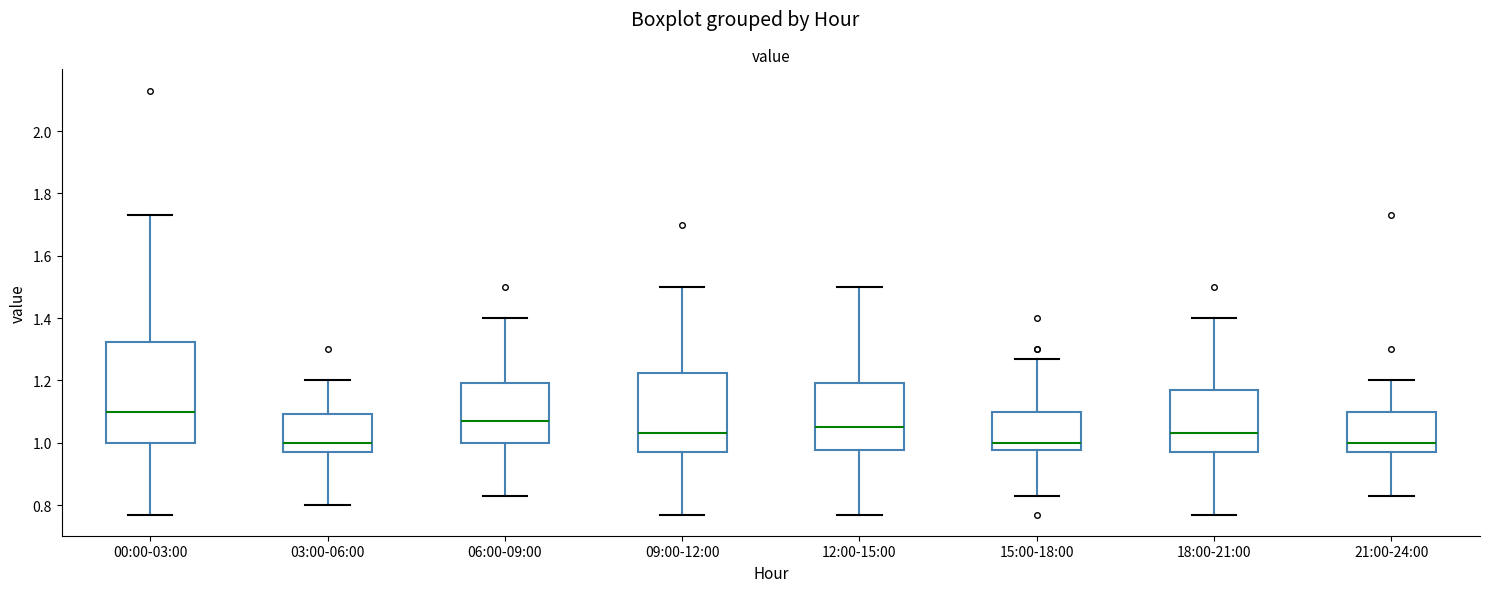

Reading left to right, transcribe this box plot: for each box, give where its median line is, the range the box spans, and where its two whiskers end, as read against the y-axis. The values are not printed on the chart, so give them approximately, as read against the axis.

00:00-03:00: median 1.10, box 1.00 to 1.32, whiskers 0.78 to 1.74
03:00-06:00: median 1.00, box 0.98 to 1.10, whiskers 0.80 to 1.20
06:00-09:00: median 1.08, box 1.00 to 1.20, whiskers 0.84 to 1.40
09:00-12:00: median 1.04, box 0.98 to 1.22, whiskers 0.78 to 1.50
12:00-15:00: median 1.06, box 0.98 to 1.20, whiskers 0.78 to 1.50
15:00-18:00: median 1.00, box 0.98 to 1.10, whiskers 0.84 to 1.28
18:00-21:00: median 1.04, box 0.98 to 1.18, whiskers 0.78 to 1.40
21:00-24:00: median 1.00, box 0.98 to 1.10, whiskers 0.84 to 1.20